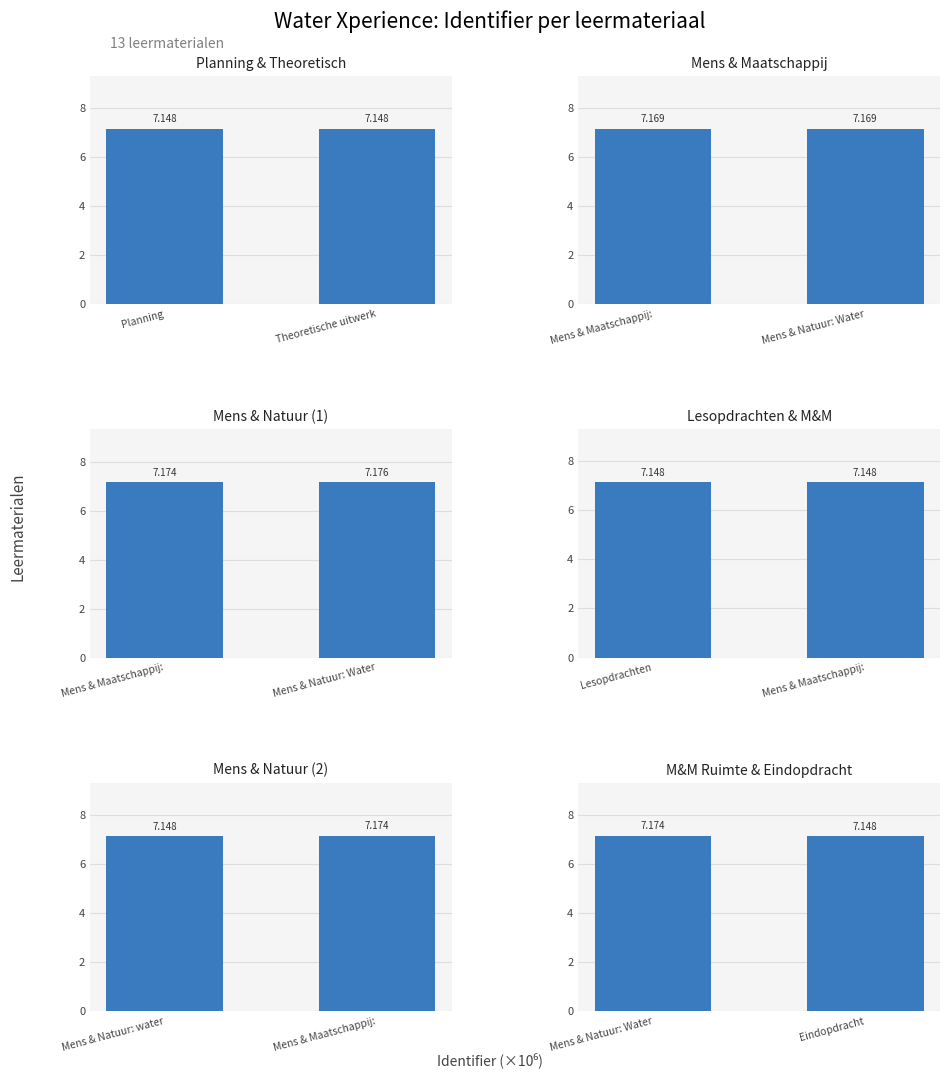

Is it true that Mens & Natuur (2) equals 9.8 at Mens & Maatschappij:?

False